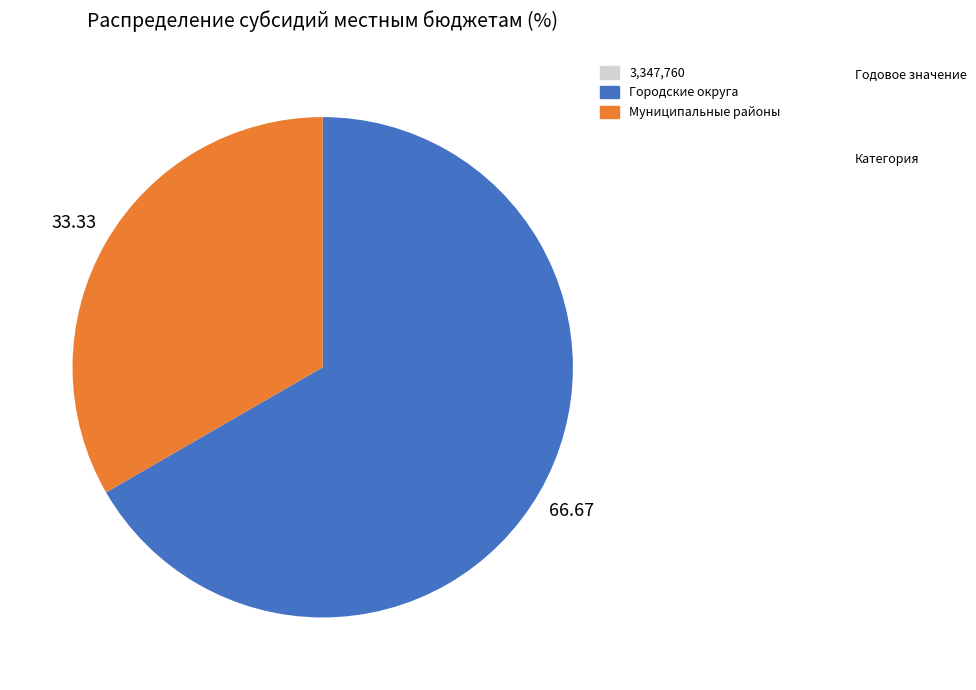

Does any single category account for the majority?

Yes